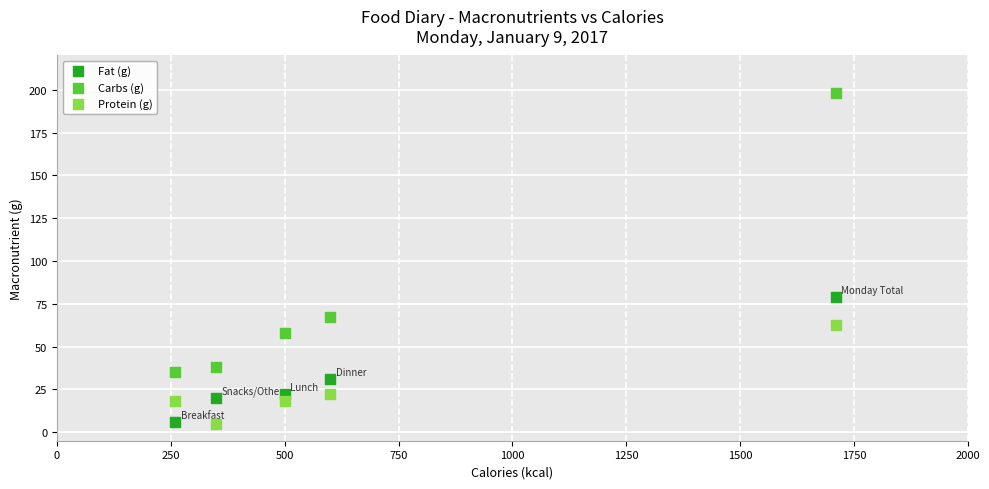

What are all the series names shown in the legend?

Fat (g), Carbs (g), Protein (g)